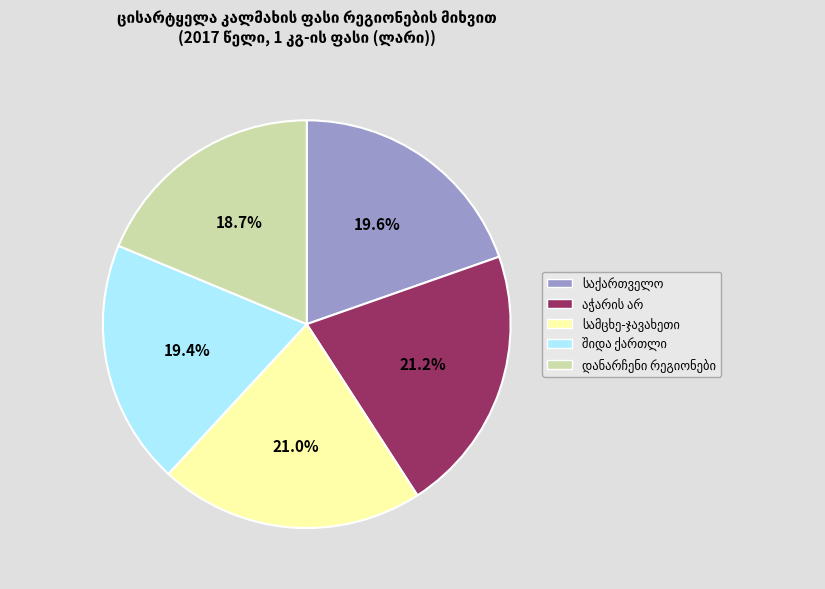

Does any single category account for the majority?

No